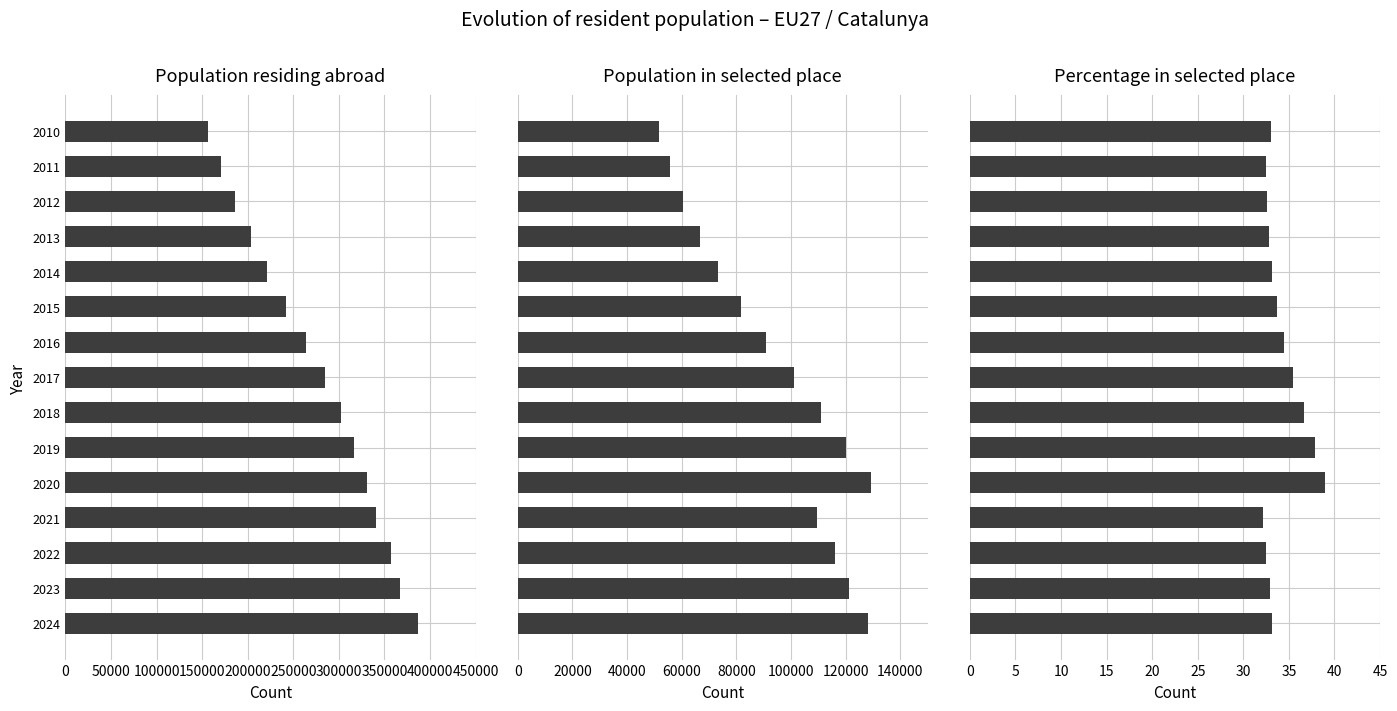

Reading left to right, extract all data points from this chart.

Population residing abroad: 386486.0	367367.0	357011.0	340514.0	331189.0	316599.0	302525.0	284374.0	264034.0	242070.0	221444.0	203250.0	185848.0	170909.0	156400.0
Population in selected place: 128205.0	121152.0	116000.0	109632.0	129116.0	119972.0	110856.0	100904.0	90947.0	81551.0	73290.0	66608.0	60500.0	55558.0	51600.0
Percentage in selected place: 33.2	33.0	32.5	32.2	39.0	37.9	36.6	35.5	34.5	33.7	33.1	32.8	32.5	32.5	33.0